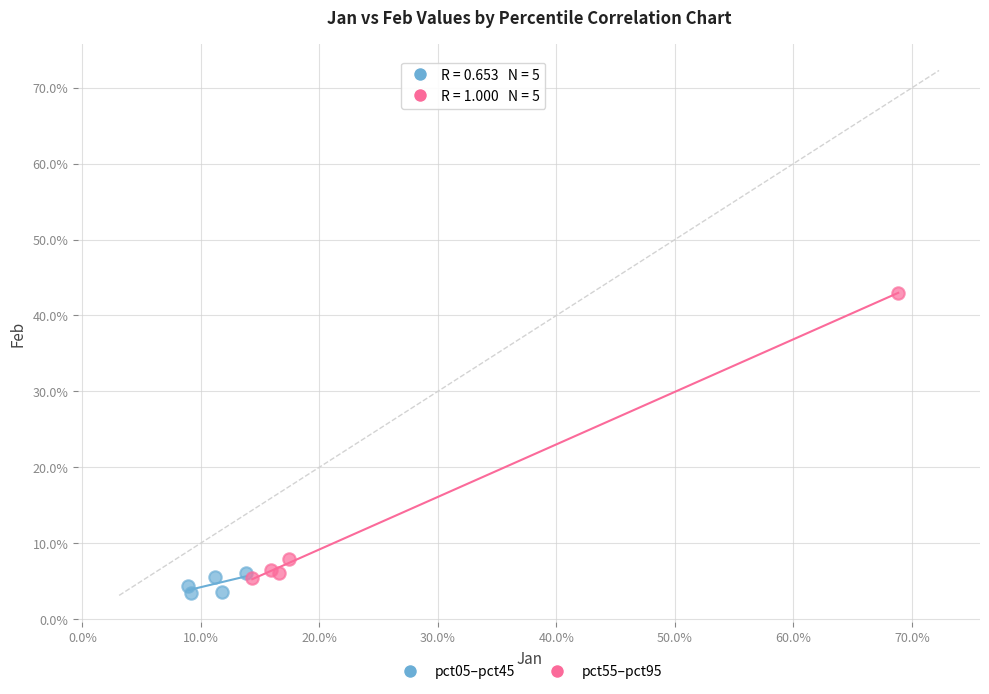

What are all the series names shown in the legend?

pct05–pct45, pct55–pct95